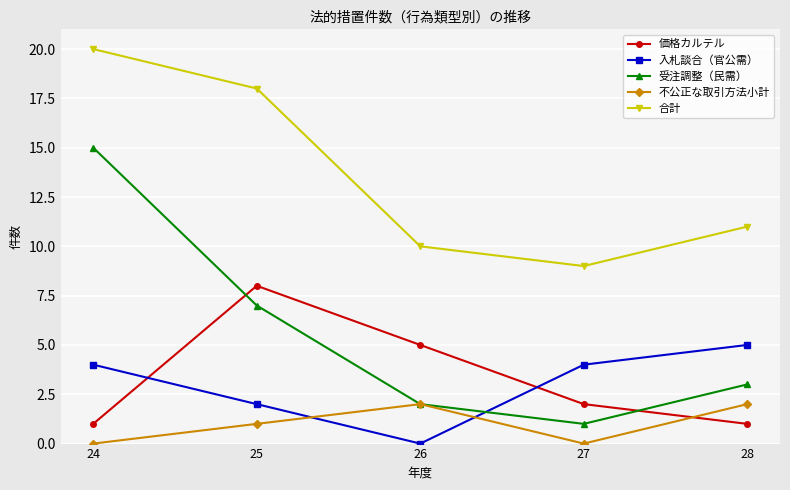

How many lines are shown in the chart?

5